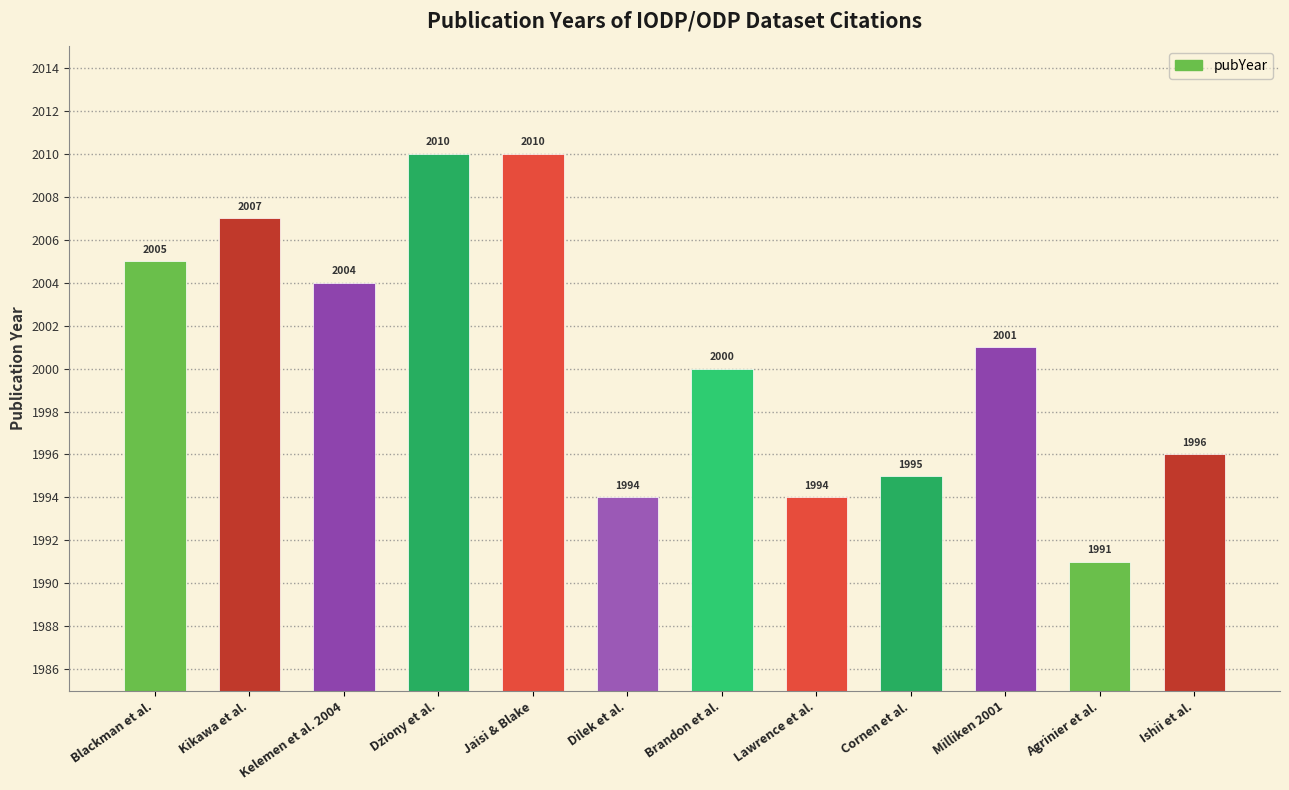

What position from the left is Milliken 2001?

10